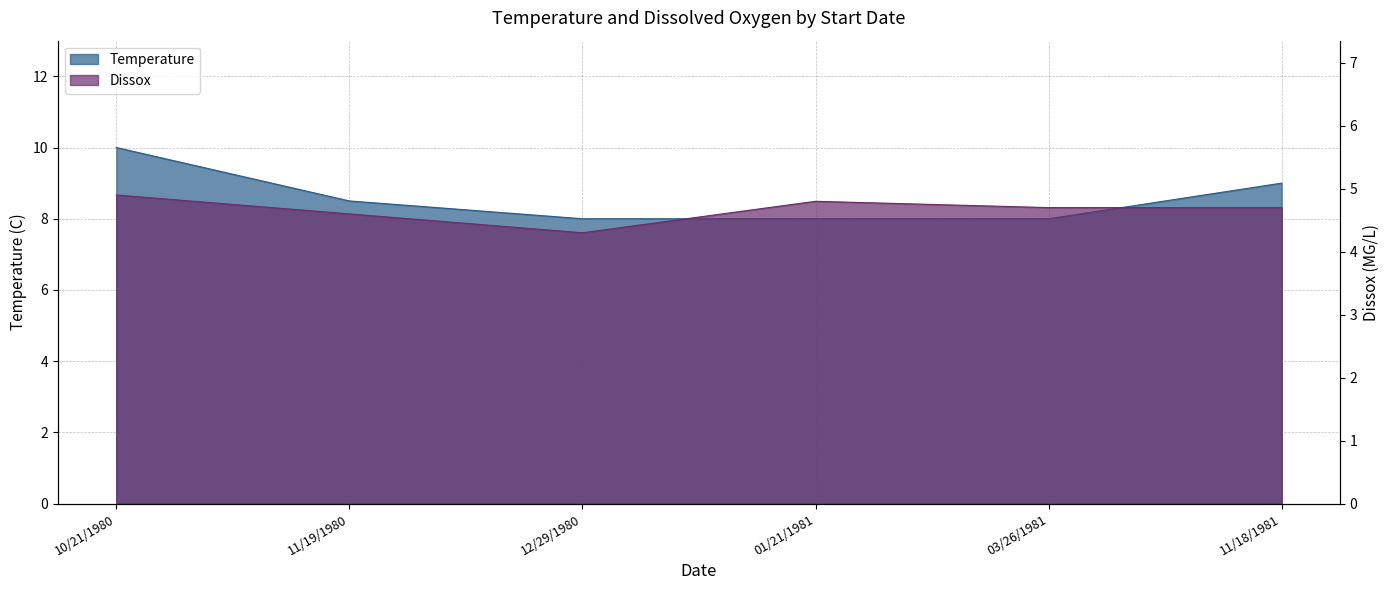

At which label does Dissox reach its peak?

10/21/1980